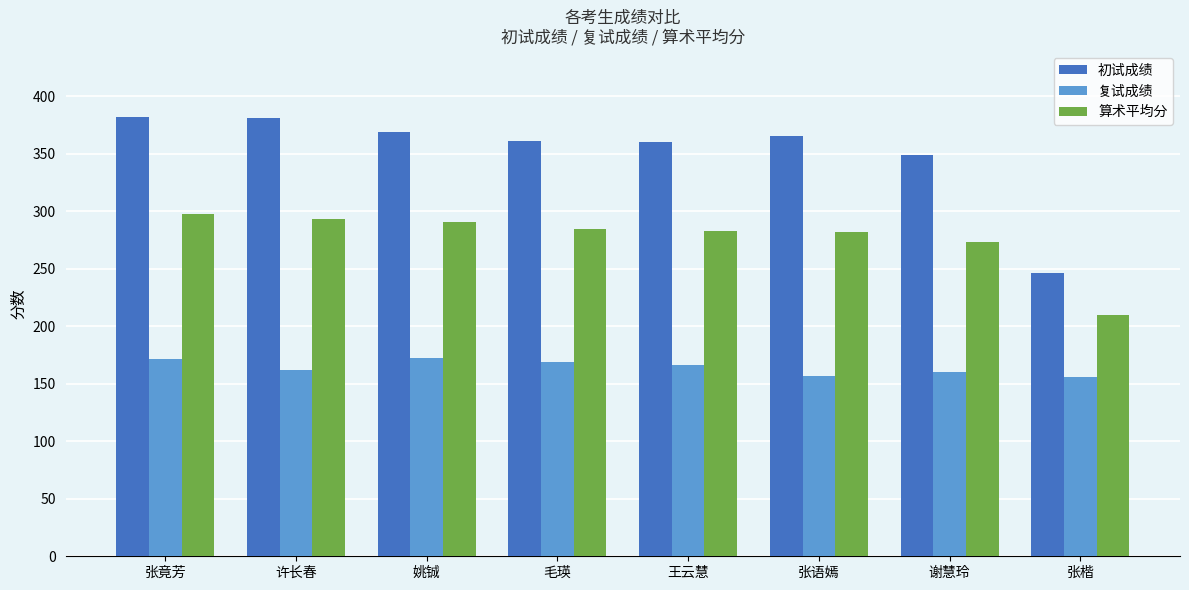

What is the label of the 7th bar from the left?

谢慧玲